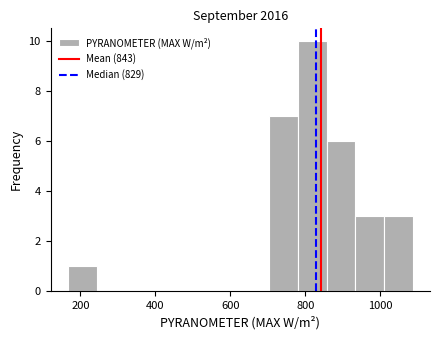

Around what value on the x-axis is the tallest bar? Give the approximate position of its centre, as read against the axis.

820